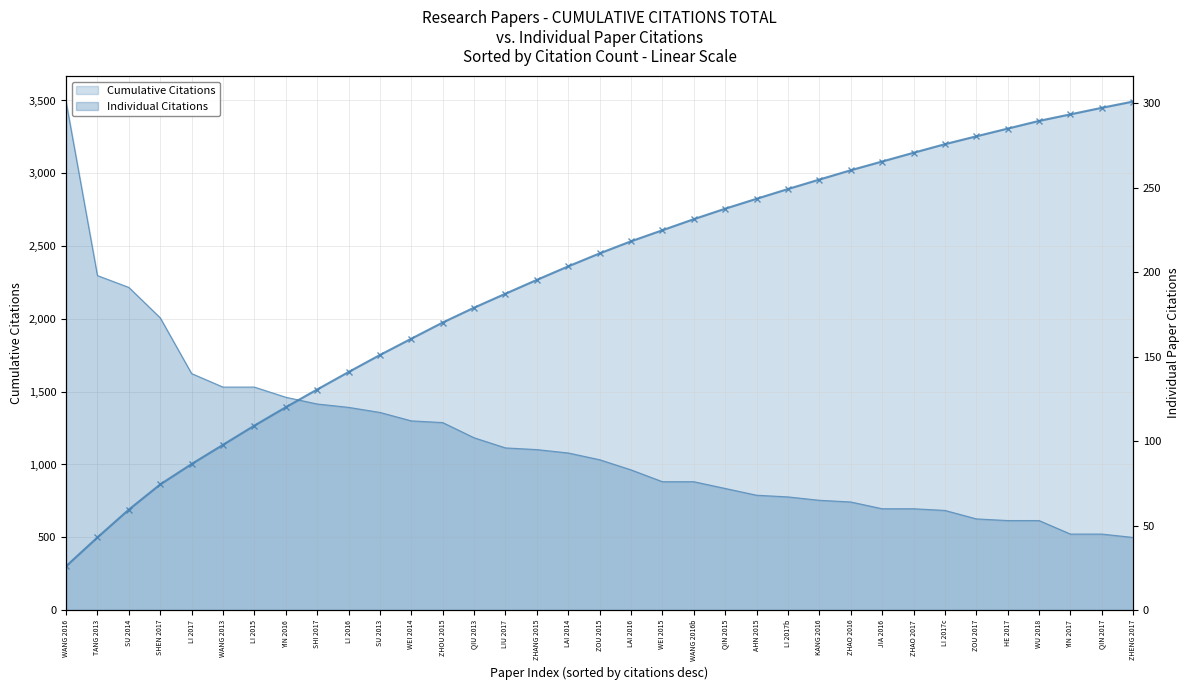

How many distinct data groups are displayed?

2